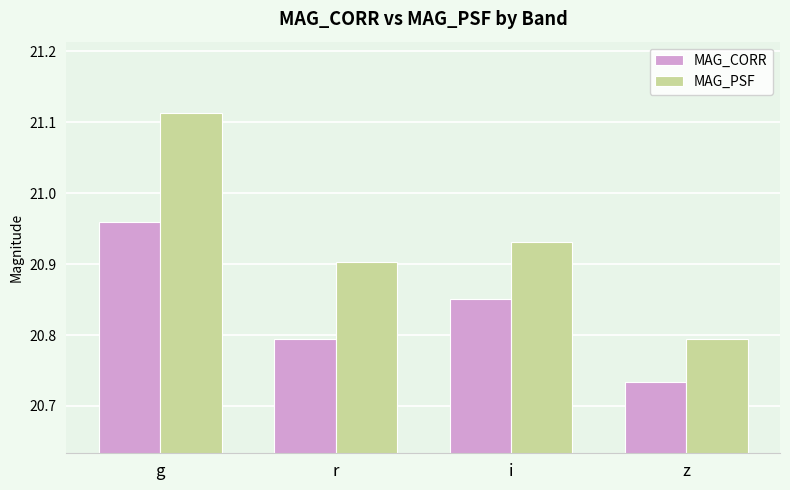

At which label does MAG_PSF reach its minimum?

z